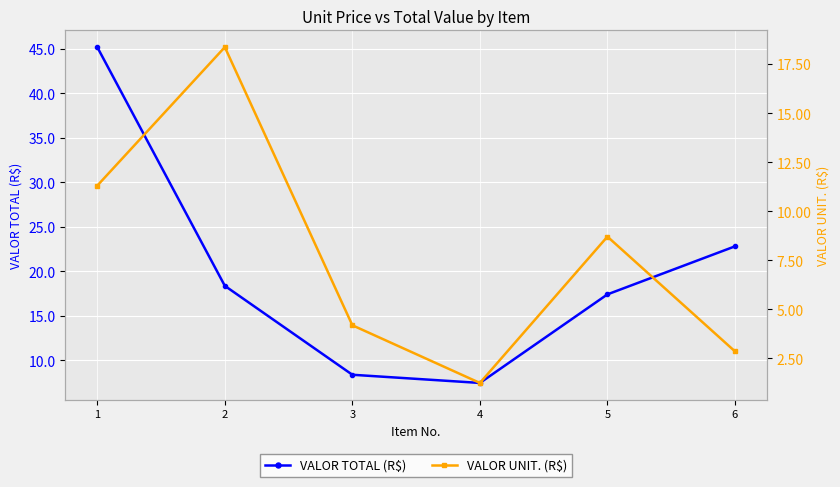

Which category has the lowest value across all series?

4